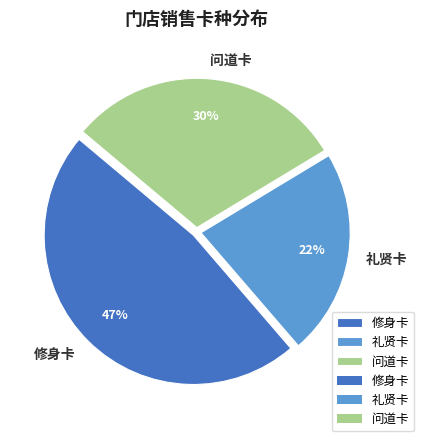

To the nearest percent, what portion does 礼贤卡 represent?

22%